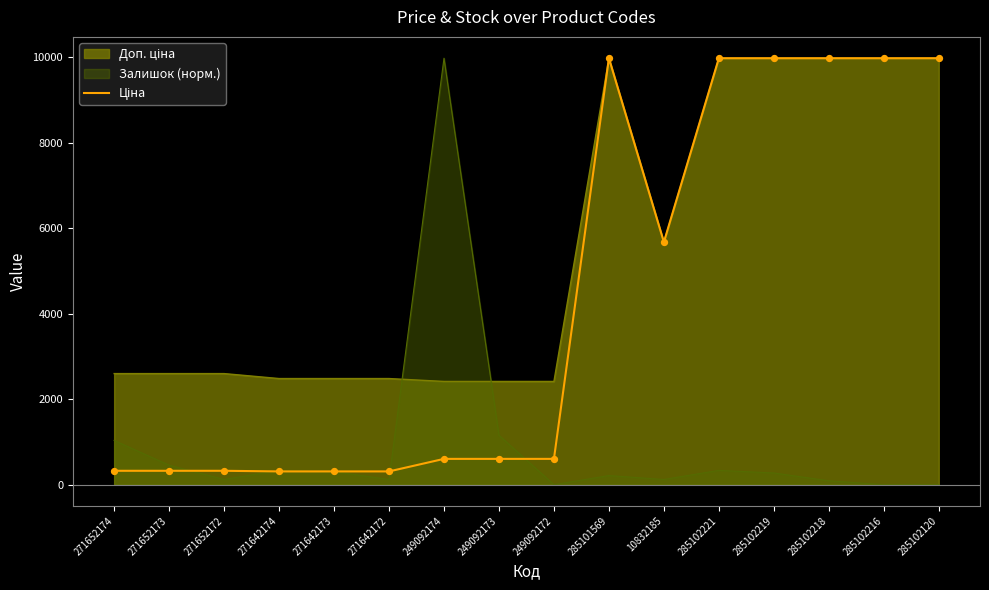

What is the difference between the highest and lowest values at 285102216?

9975.0